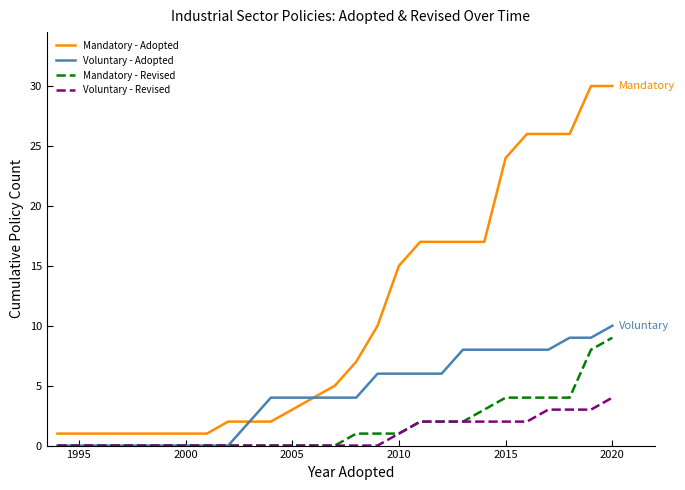

What is the sum of all Mandatory - Revised values?

45